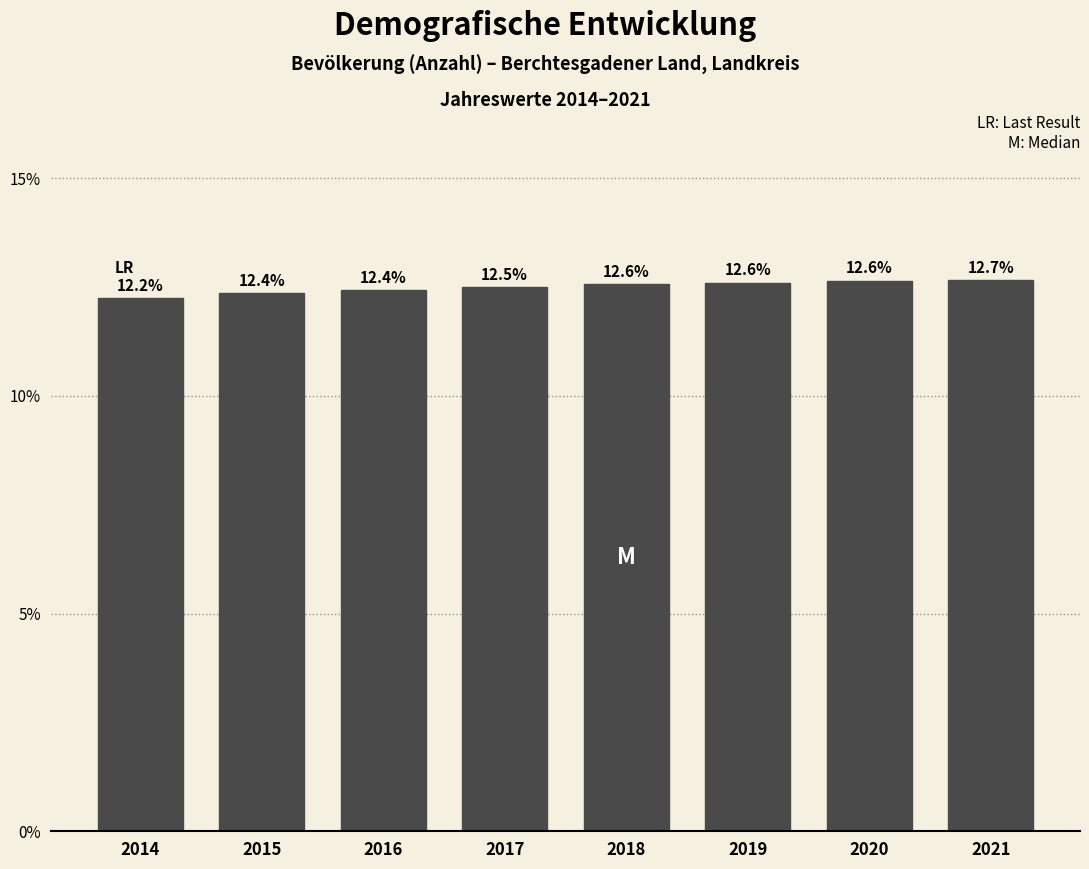

Reading right to left, list all the values displayed in this chart.

2021=12.7	2020=12.6	2019=12.6	2018=12.6	2017=12.5	2016=12.4	2015=12.4	2014=12.2